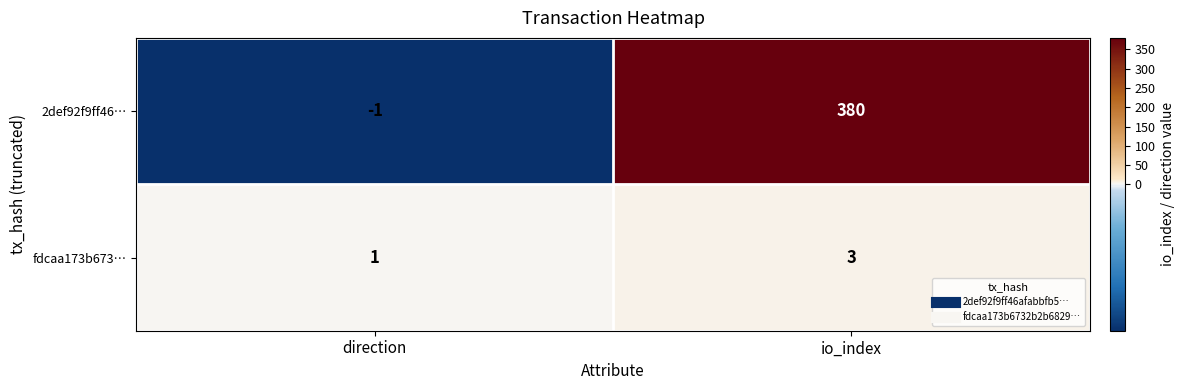

What is the sum of all fdcaa173b673… values?

4